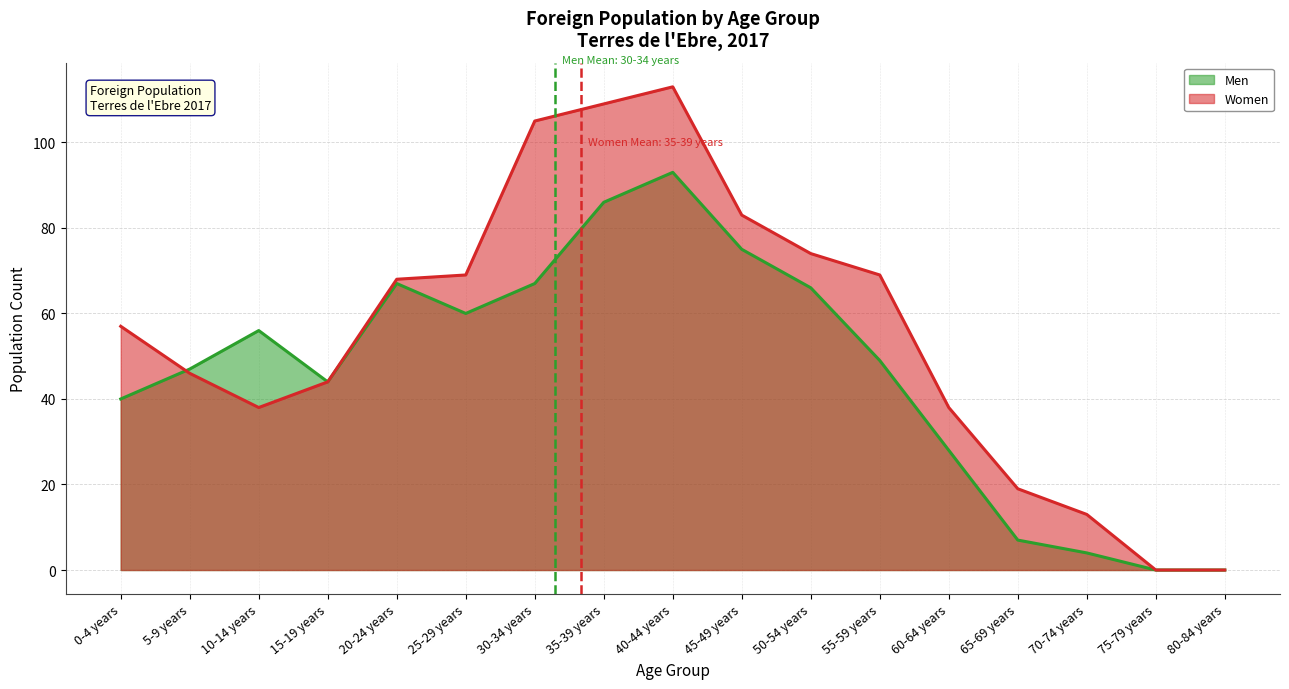

Between 0-4 years and 15-19 years, which is larger?

15-19 years